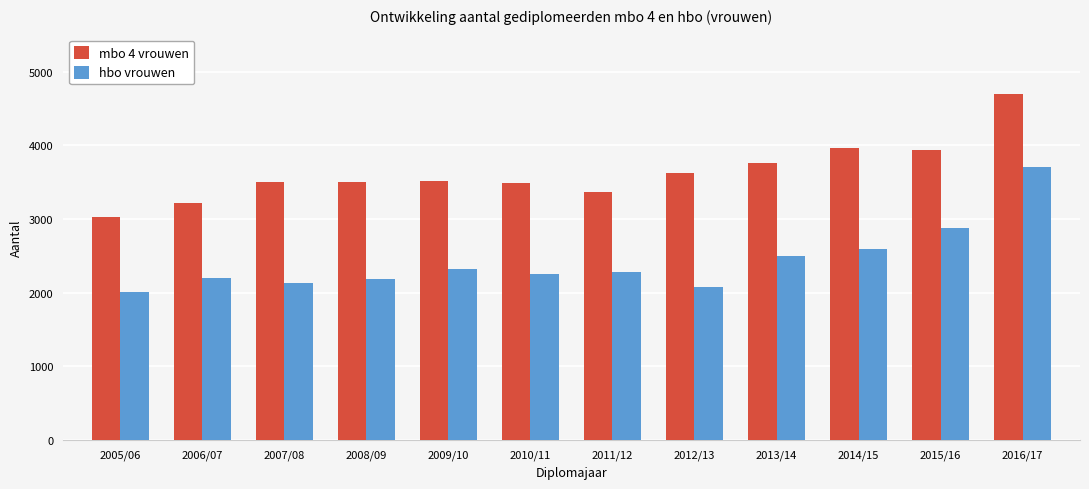

What is the label of the 10th bar from the left?

2014/15